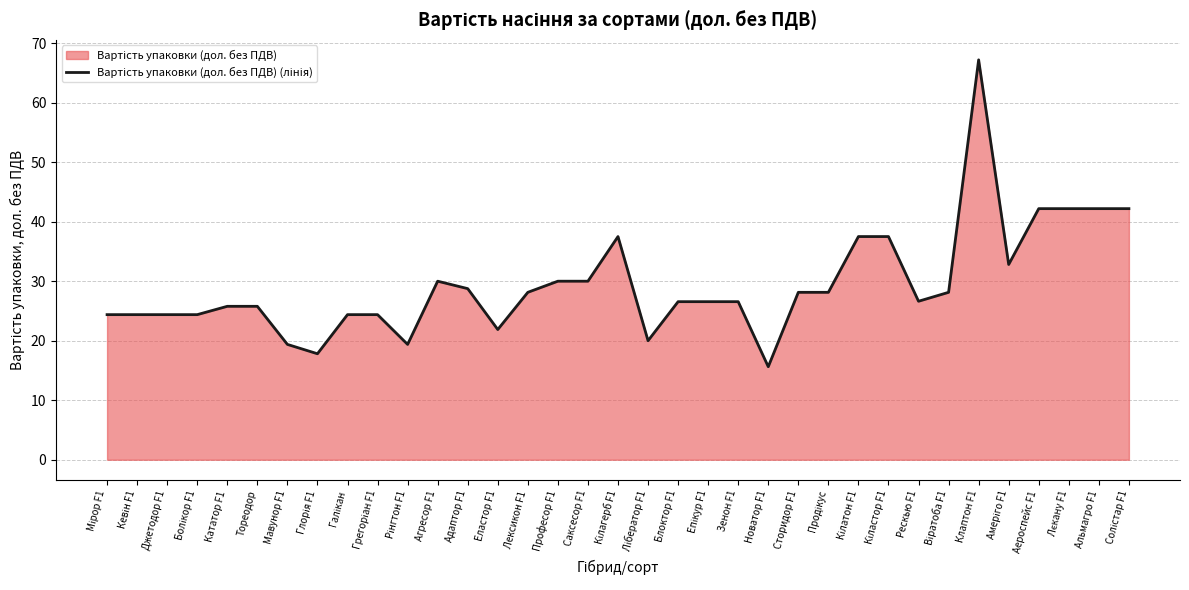

At which category does the data reach its first local valley?

Глорія F1